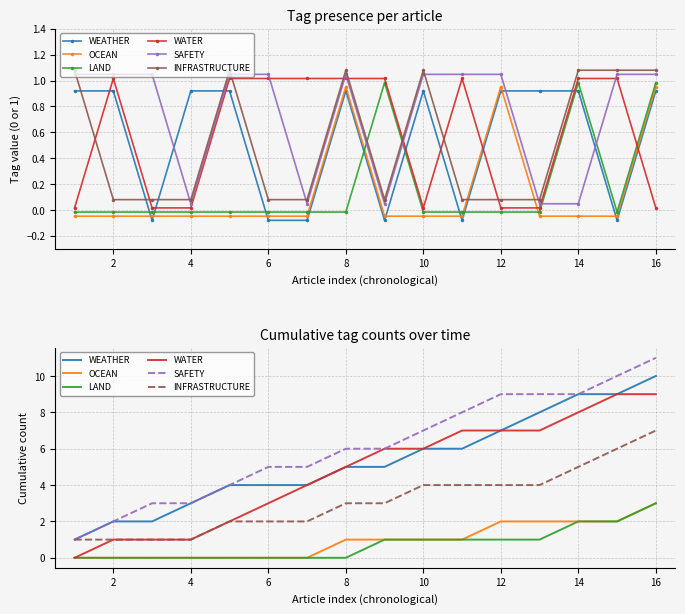

True or false: LAND and INFRASTRUCTURE cross at least once.

False